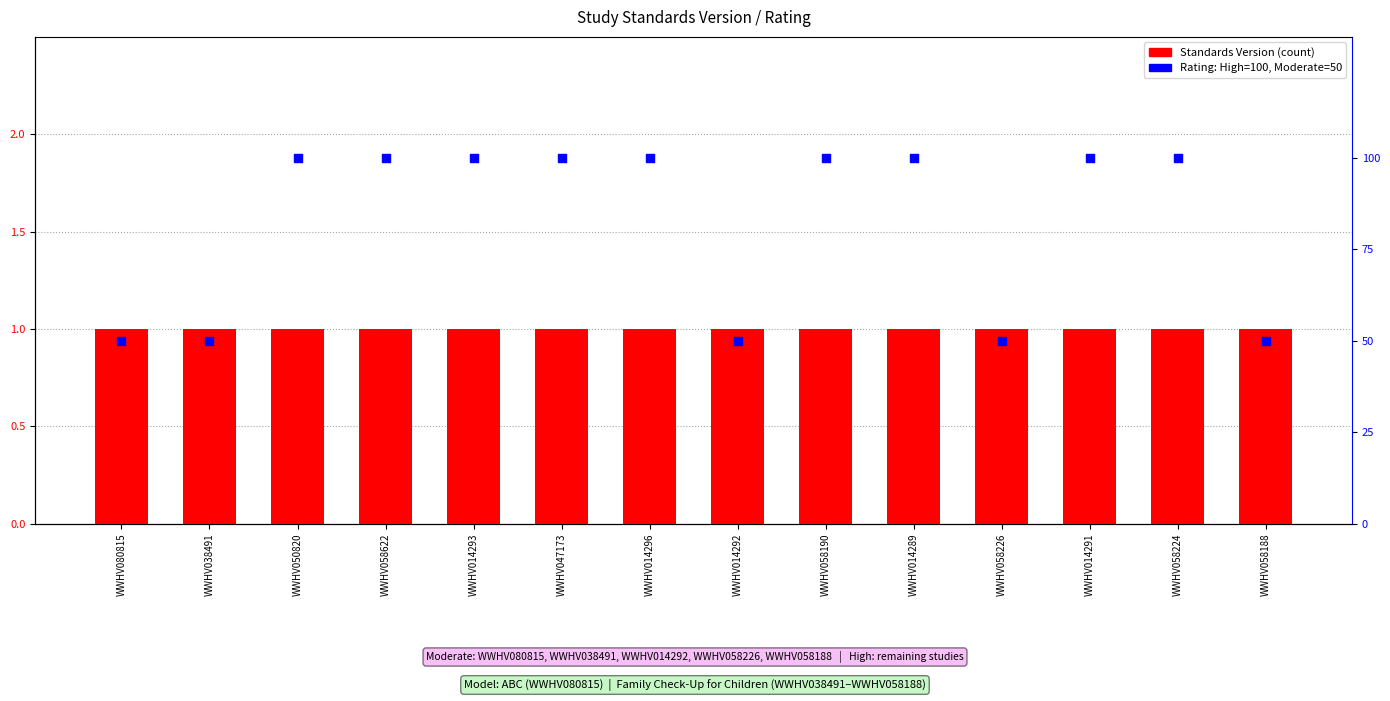

What are all the series names shown in the legend?

Standards Version, Rating (% High)